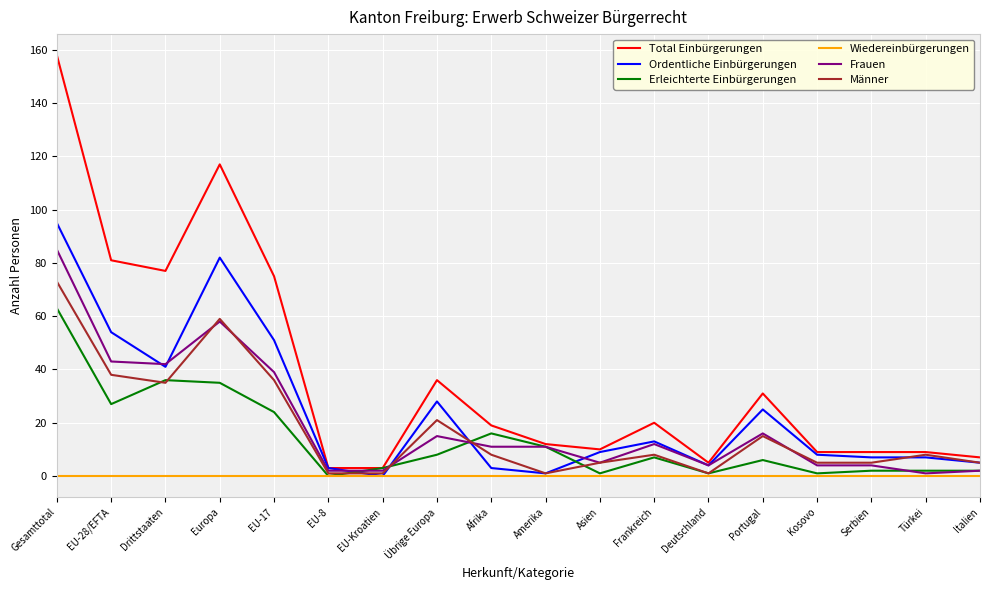

Does the chart have visible grid lines?

Yes